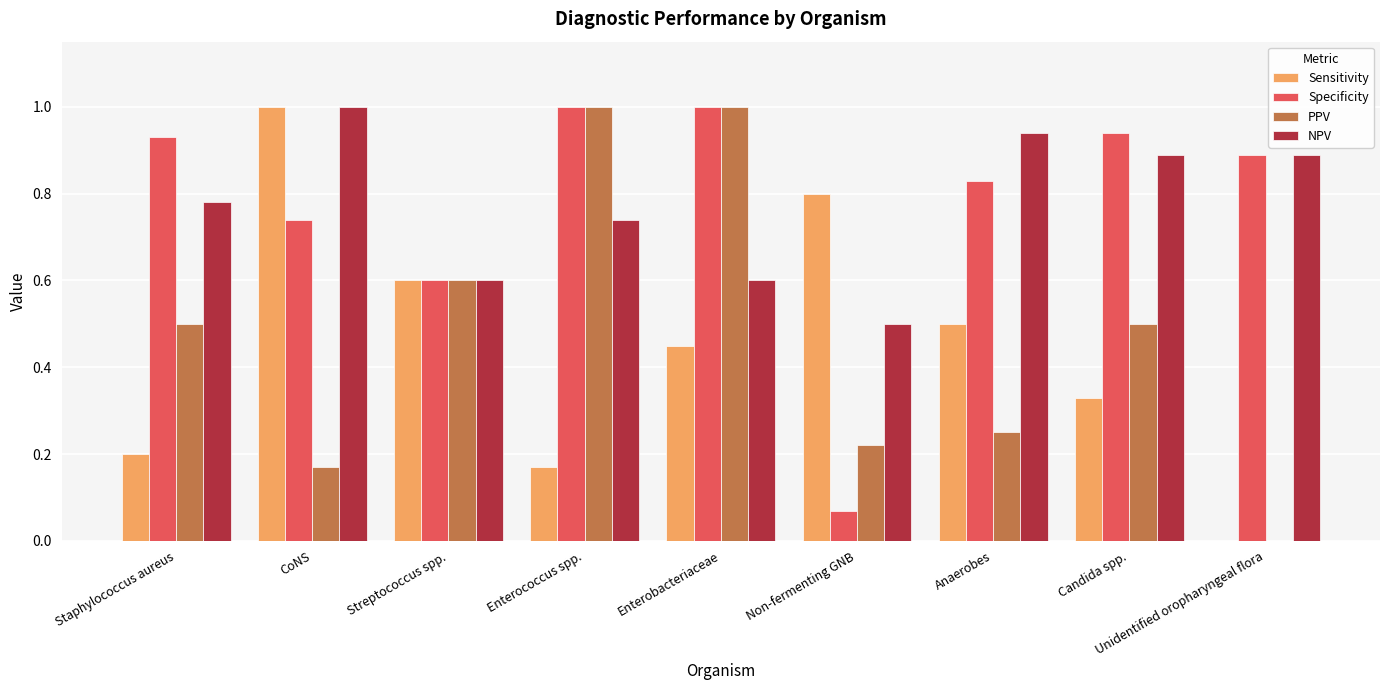

What is the sum of the NPV values at Unidentified oropharyngeal flora and Staphylococcus aureus?

1.7